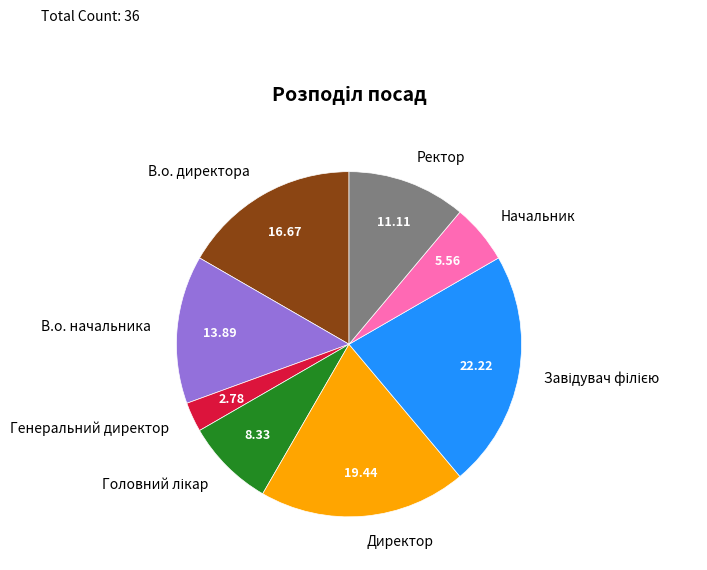

Do В.о. директора and Директор together represent more than half of the pie?

No